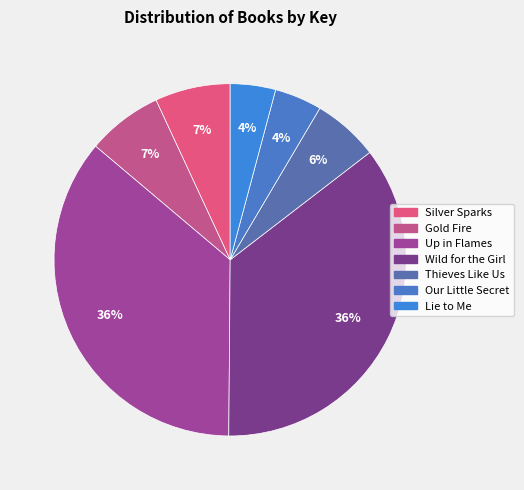

Does Thieves Like Us represent more than half of the total?

No